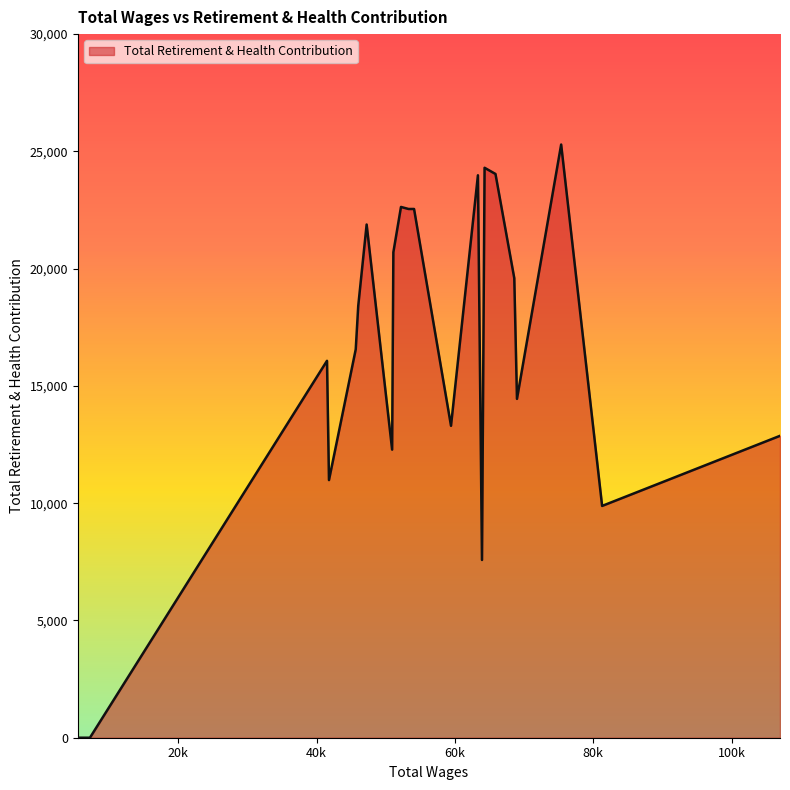

What is the maximum value shown in the chart?

25292